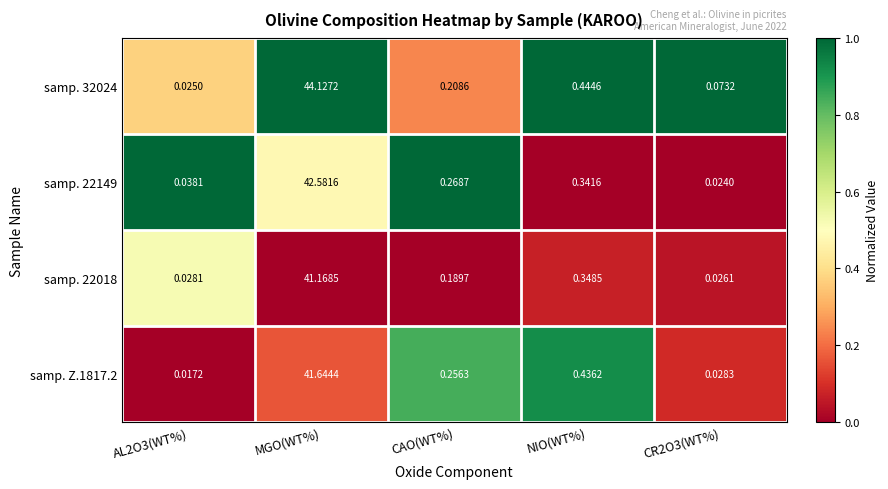

Which category has the highest value in the samp. 22018 series?

MGO(WT%)